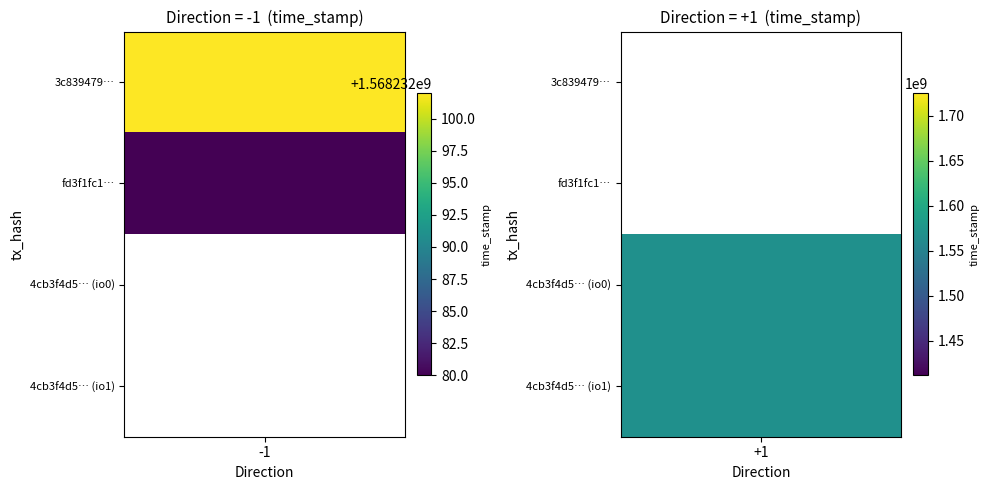

List the series in order of their peak value, lowest first.

4cb3f4d5… (io0), 4cb3f4d5… (io1), fd3f1fc1…, 3c839479…